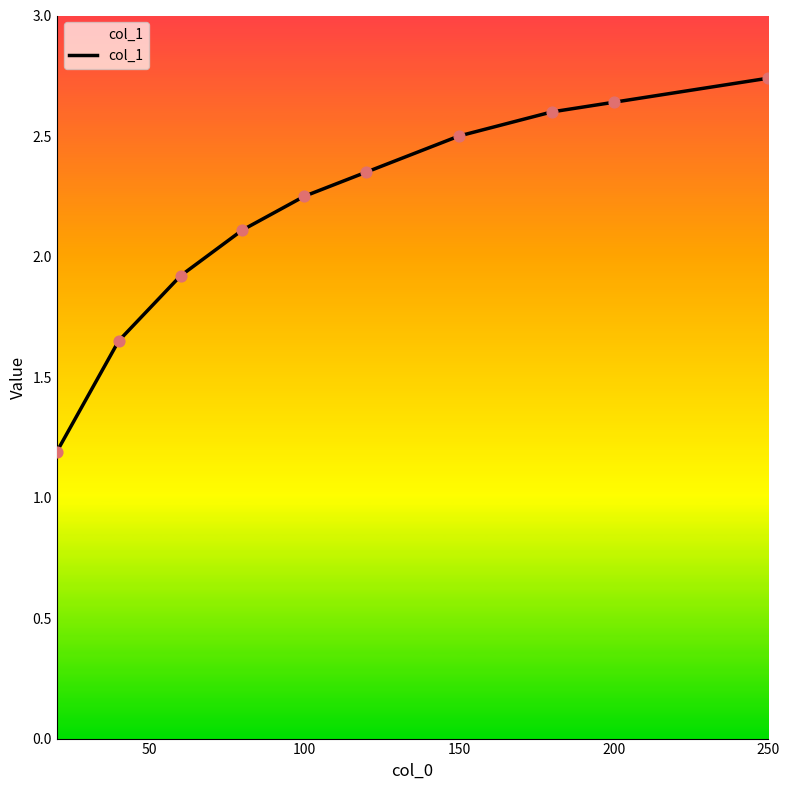

What is the smallest value displayed?

1.2